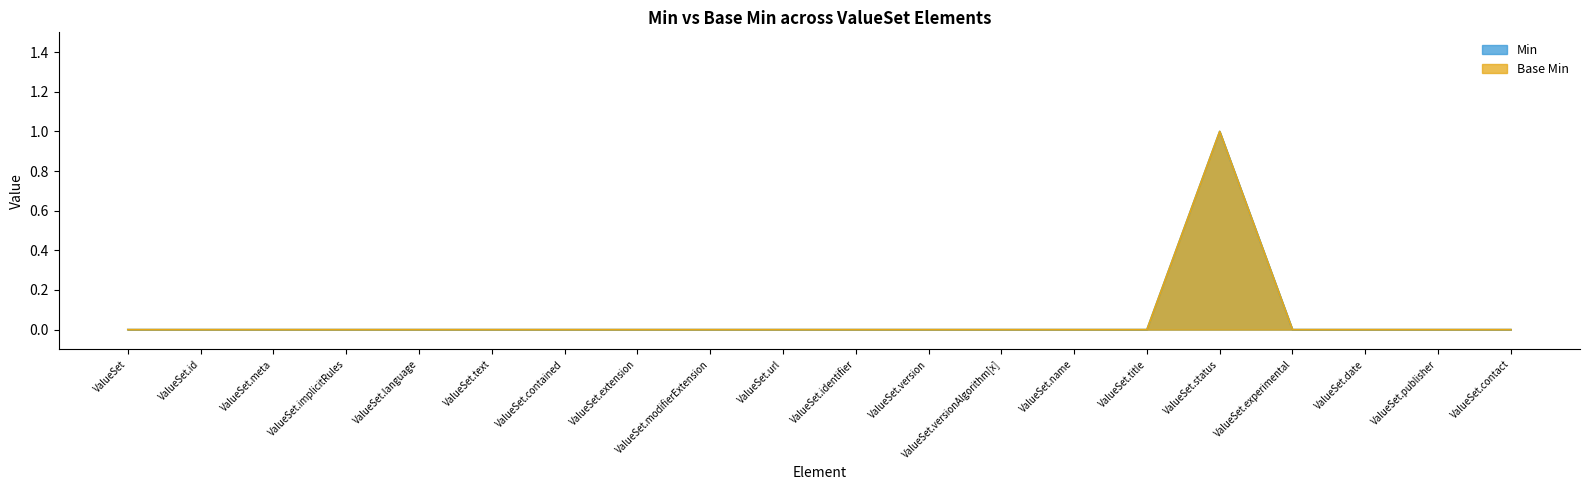

True or false: Base Min and Min cross at least once.

False